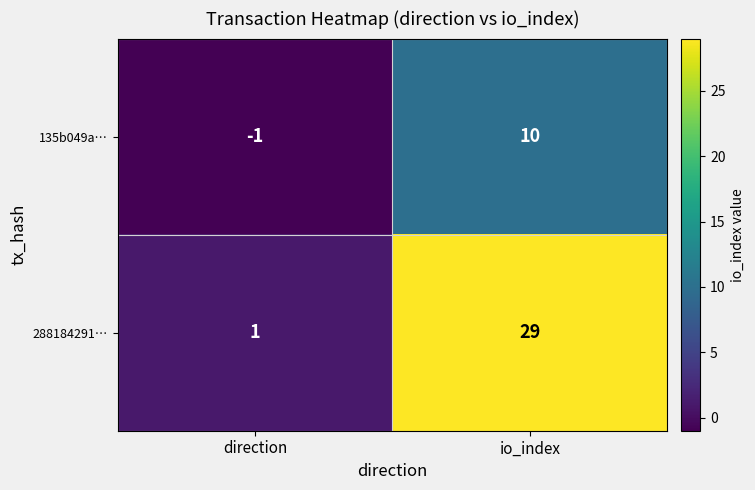

Between direction and io_index, which series saw the biggest shift?

288184291…